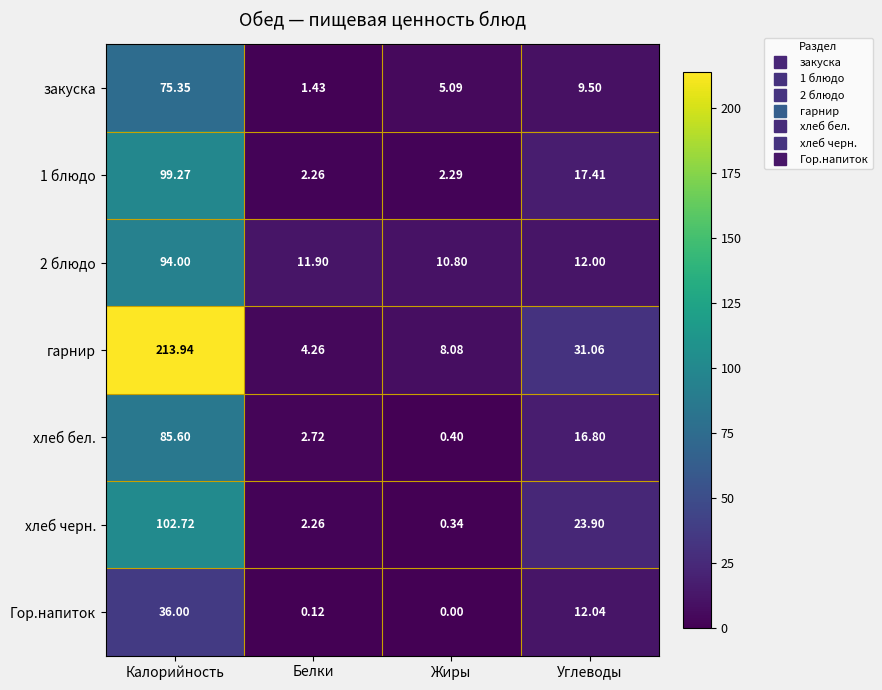

At which category is the sum across all series the highest?

Калорийность